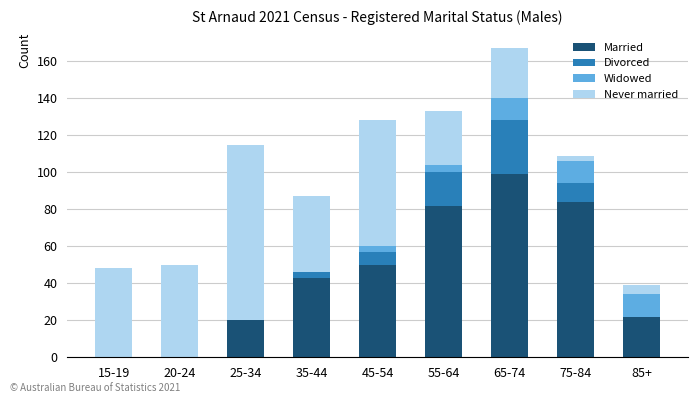

True or false: Married has a value of 50 at 45-54.

True